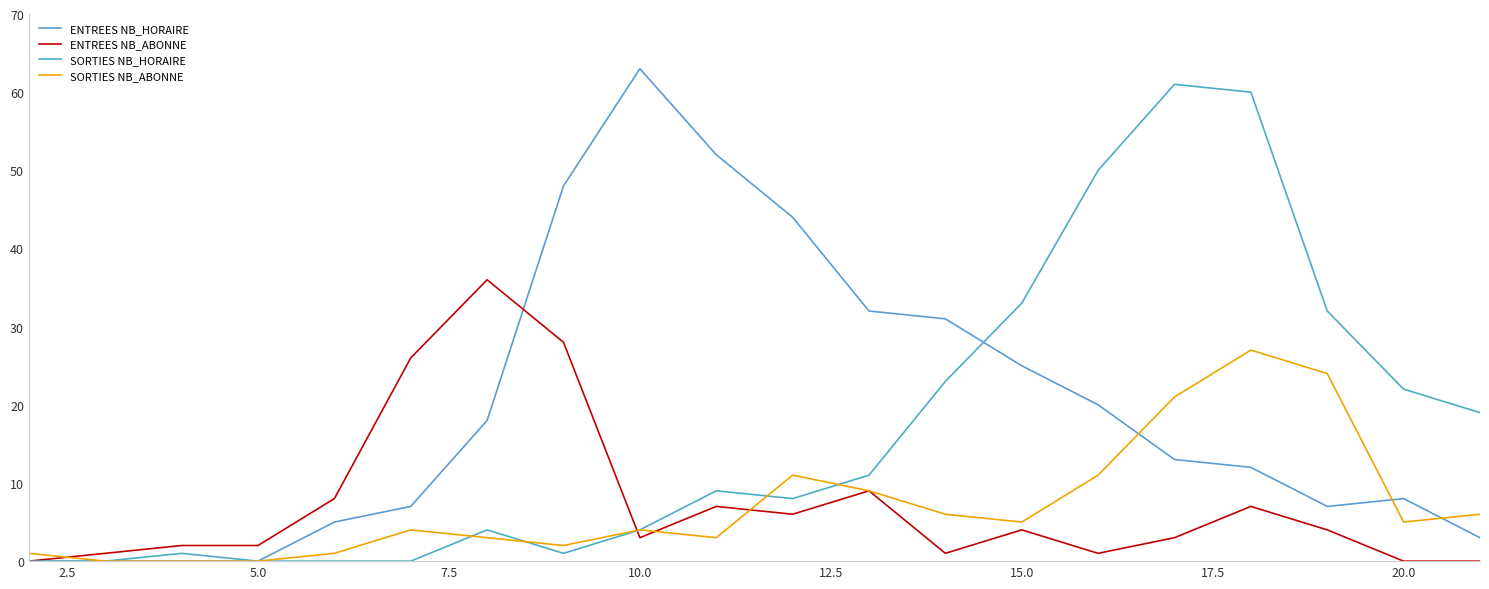

Does the chart have visible grid lines?

No